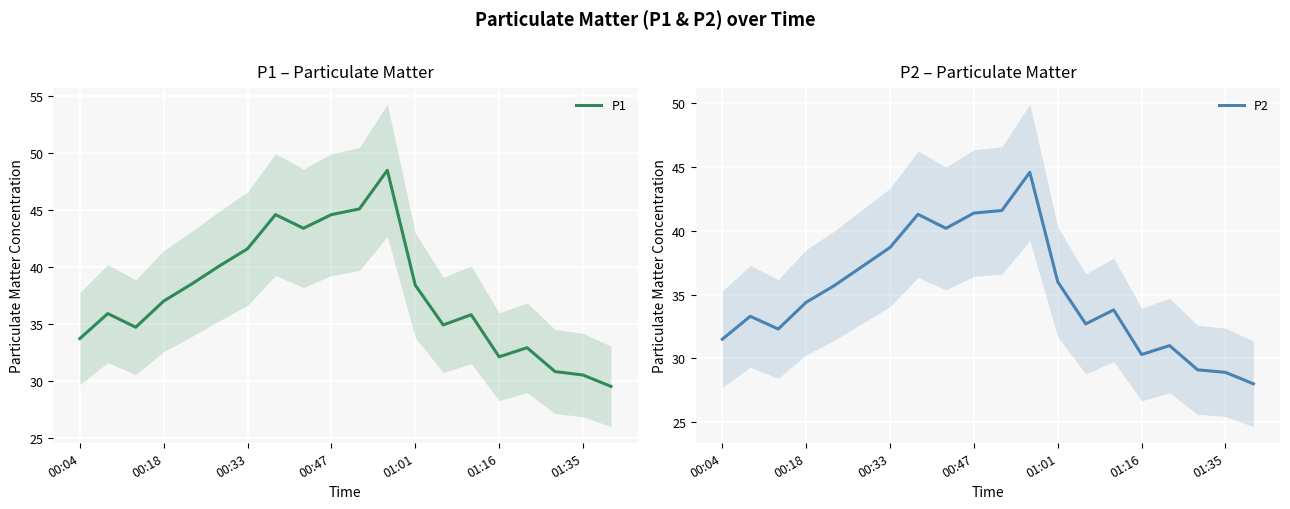

What is the maximum value for P1?

48.5